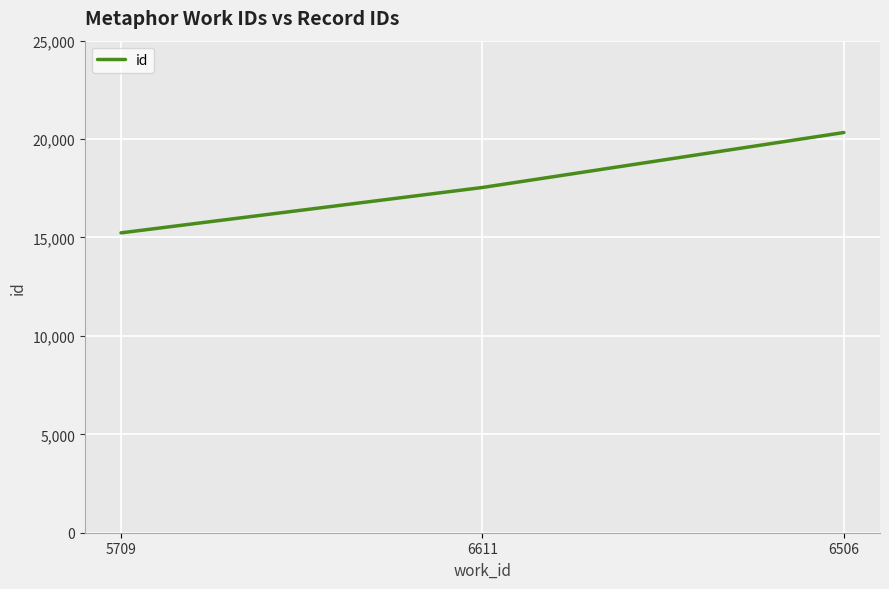

List the labels in order of value, smallest first.

5709, 6611, 6506